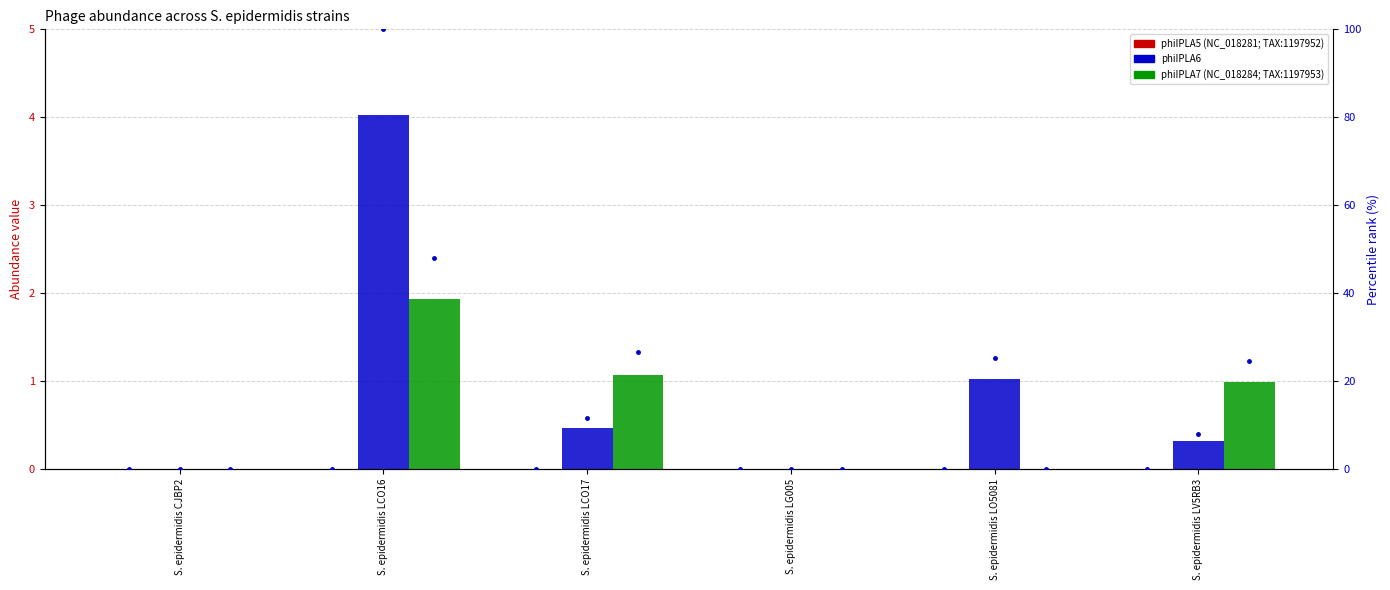

What is the maximum value shown in the chart?

100.0